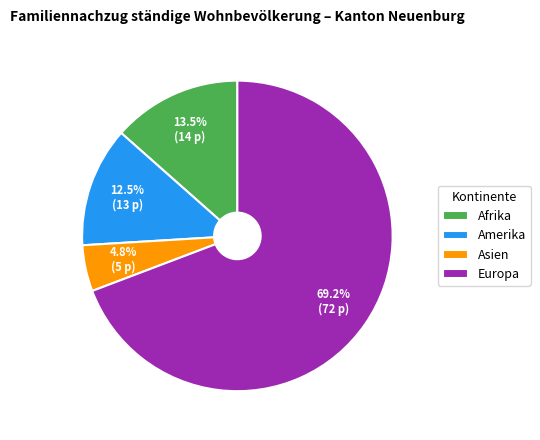

Rank the categories by value from highest to lowest.

Europa, Afrika, Amerika, Asien